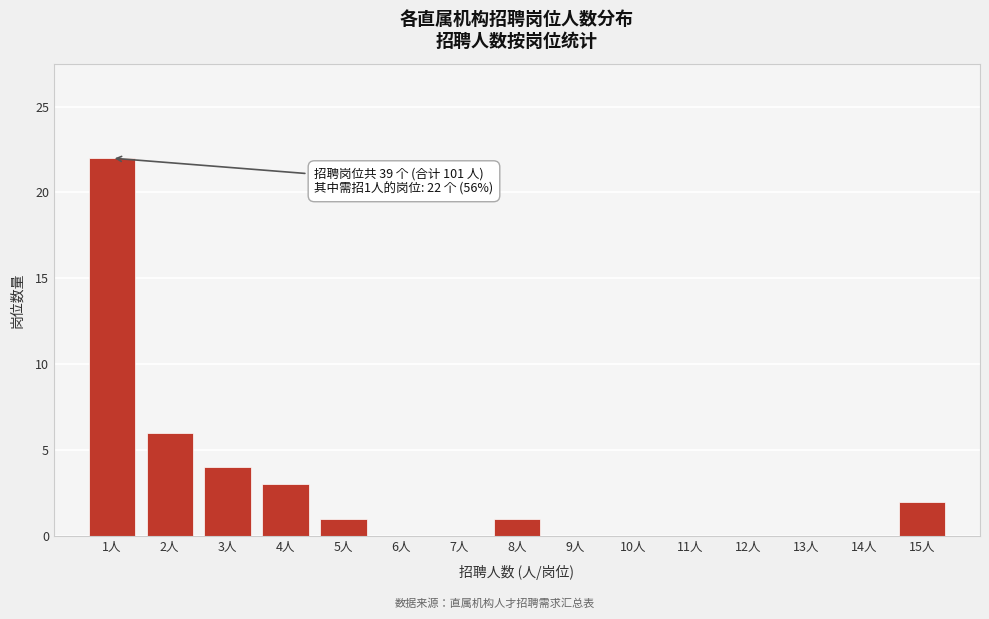

Over which range of the x-axis is the bar tallest?

0.5 to 1.5